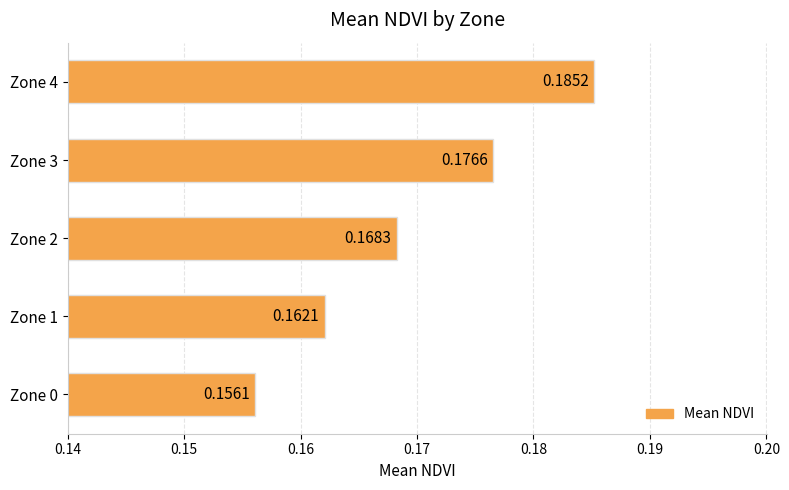

How many bars are there in total?

5